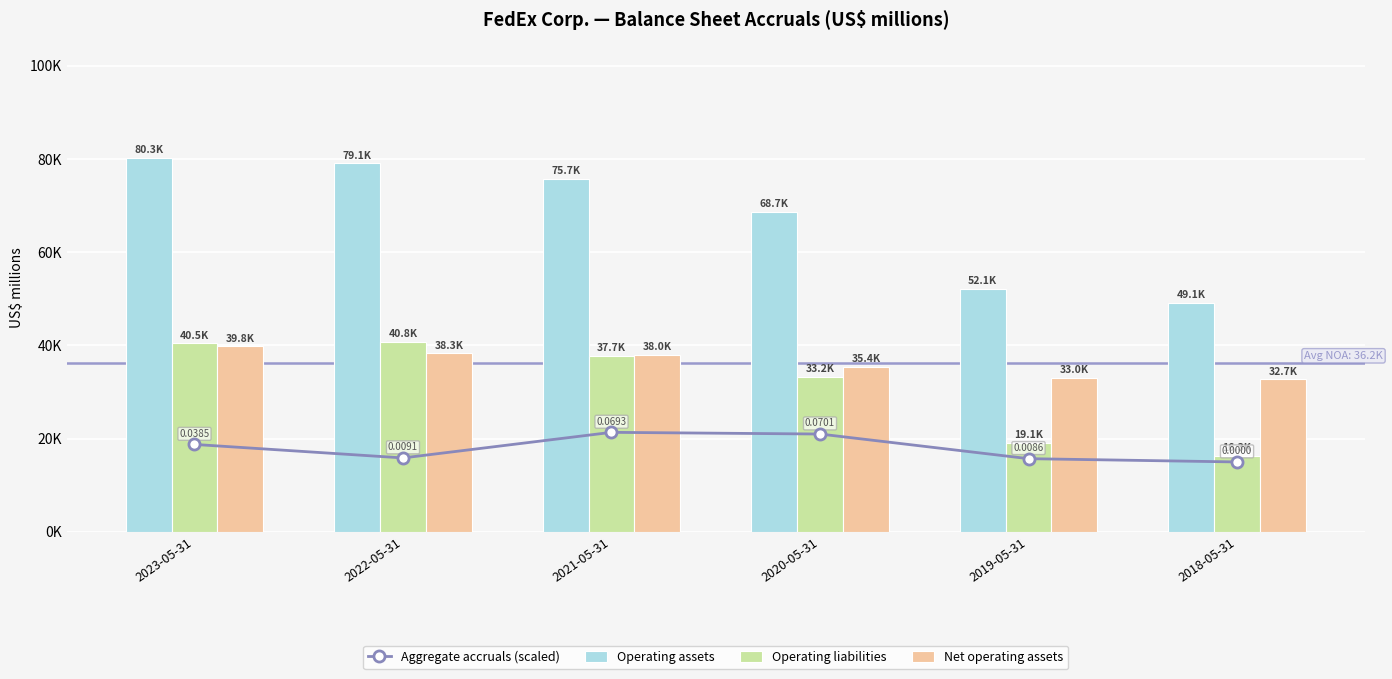

What is the difference between the second highest and minimum values in the Operating assets series?

30032.0